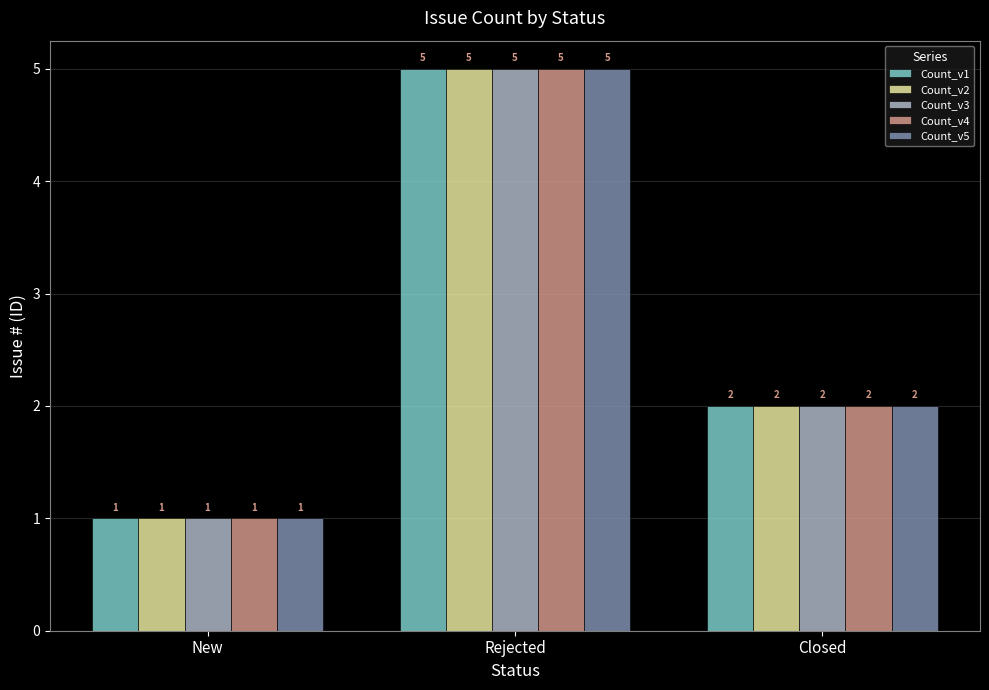

At which category is the sum across all series the highest?

Rejected